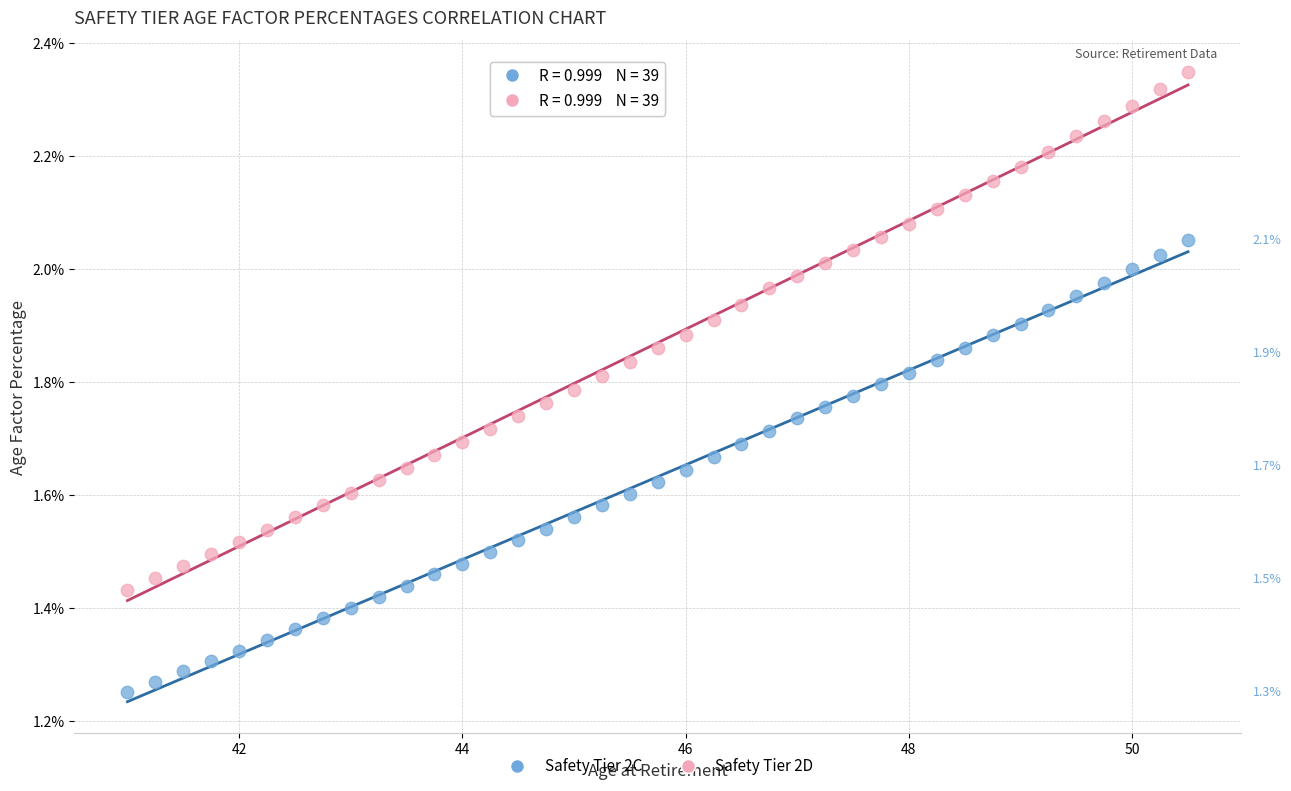

What are all the series names shown in the legend?

Safety Tier 2C, Safety Tier 2D